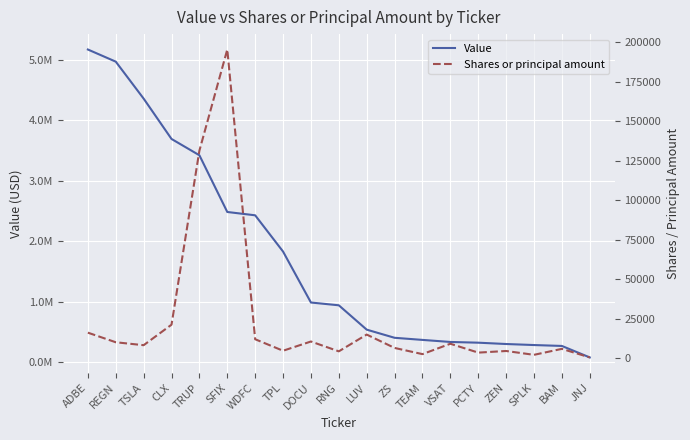

What is the difference between the second highest and minimum values in the Value series?

4897000